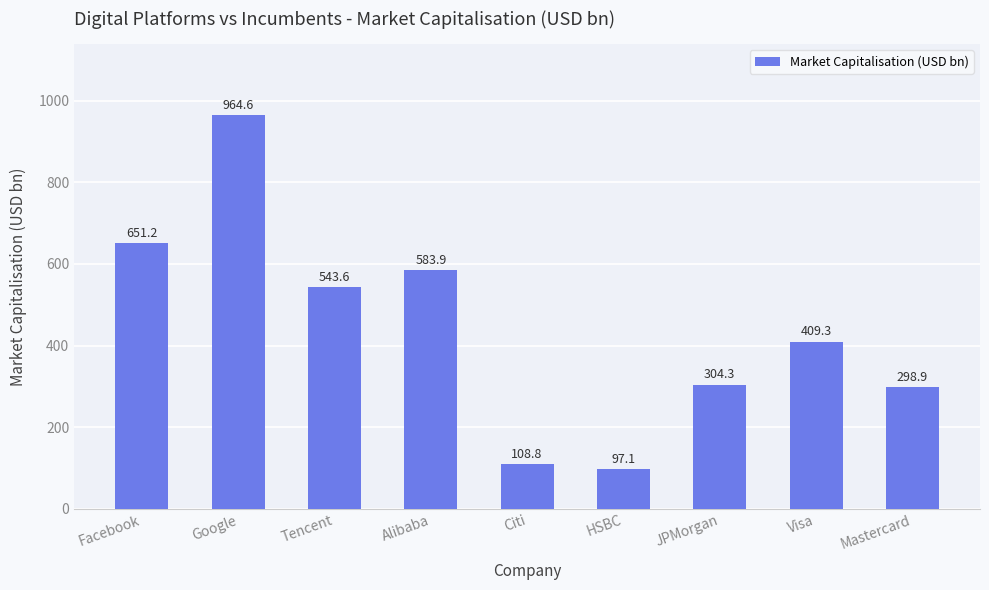

What is the difference between the second highest and minimum values?

554.1